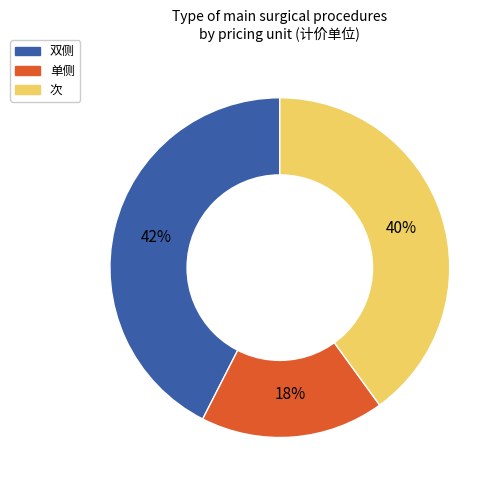

Combined, do 双侧 and 次 account for over 50%?

Yes